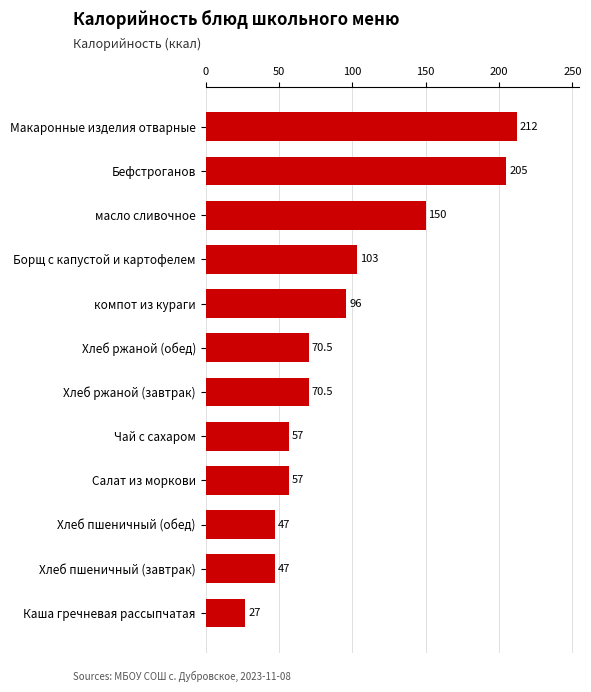

What is the change in value from Бефстроганов to Хлеб пшеничный (обед)?

-158.0